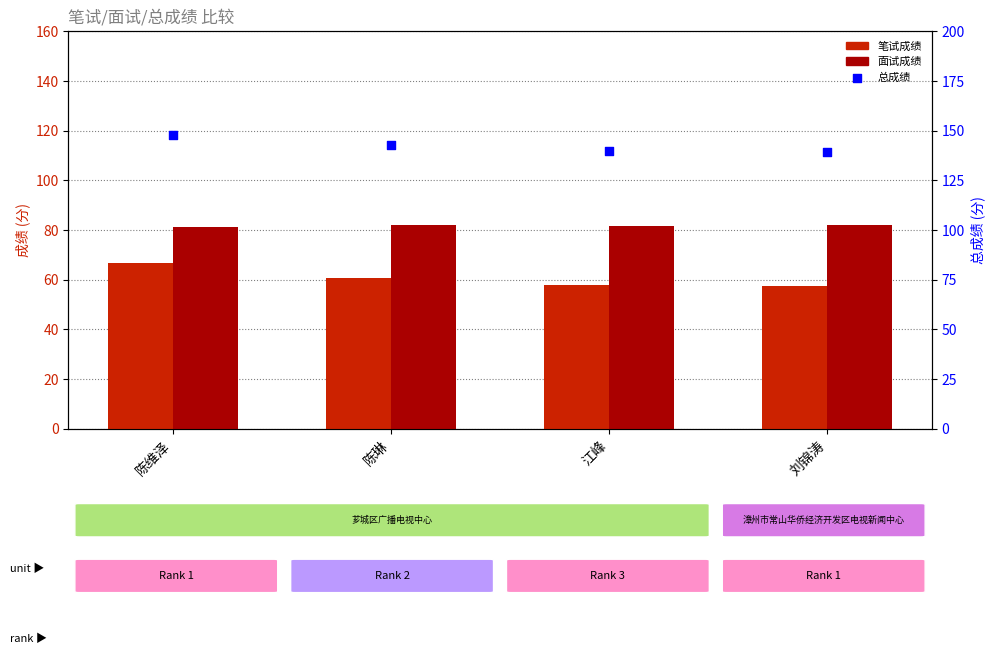

At which category is the sum across all series the highest?

陈维泽